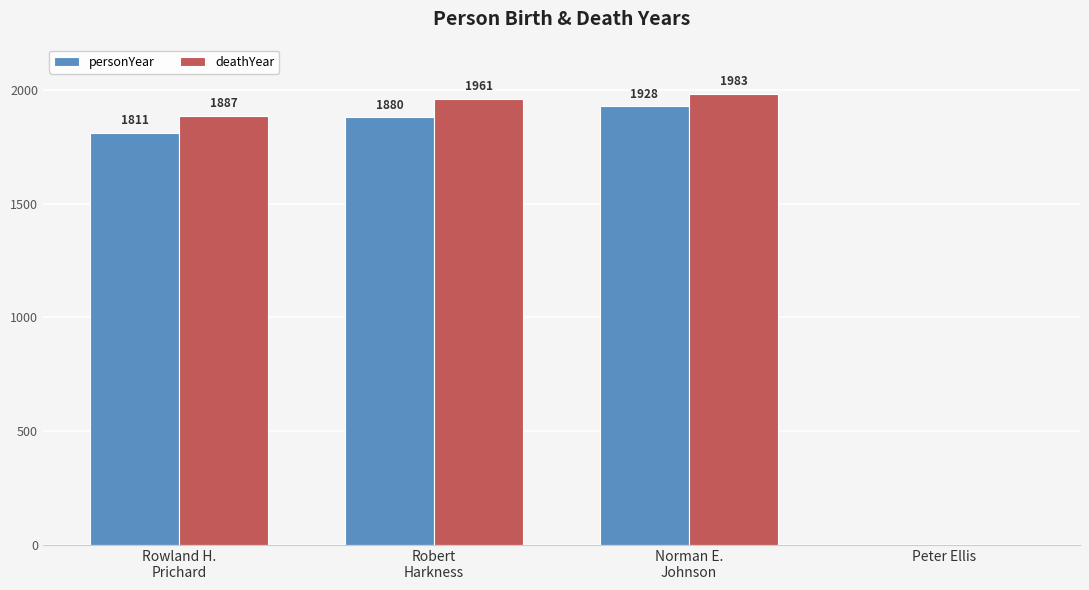

Reading right to left, what are all the values shown in this chart?

personYear: 0	1928	1880	1811
deathYear: 0	1983	1961	1887